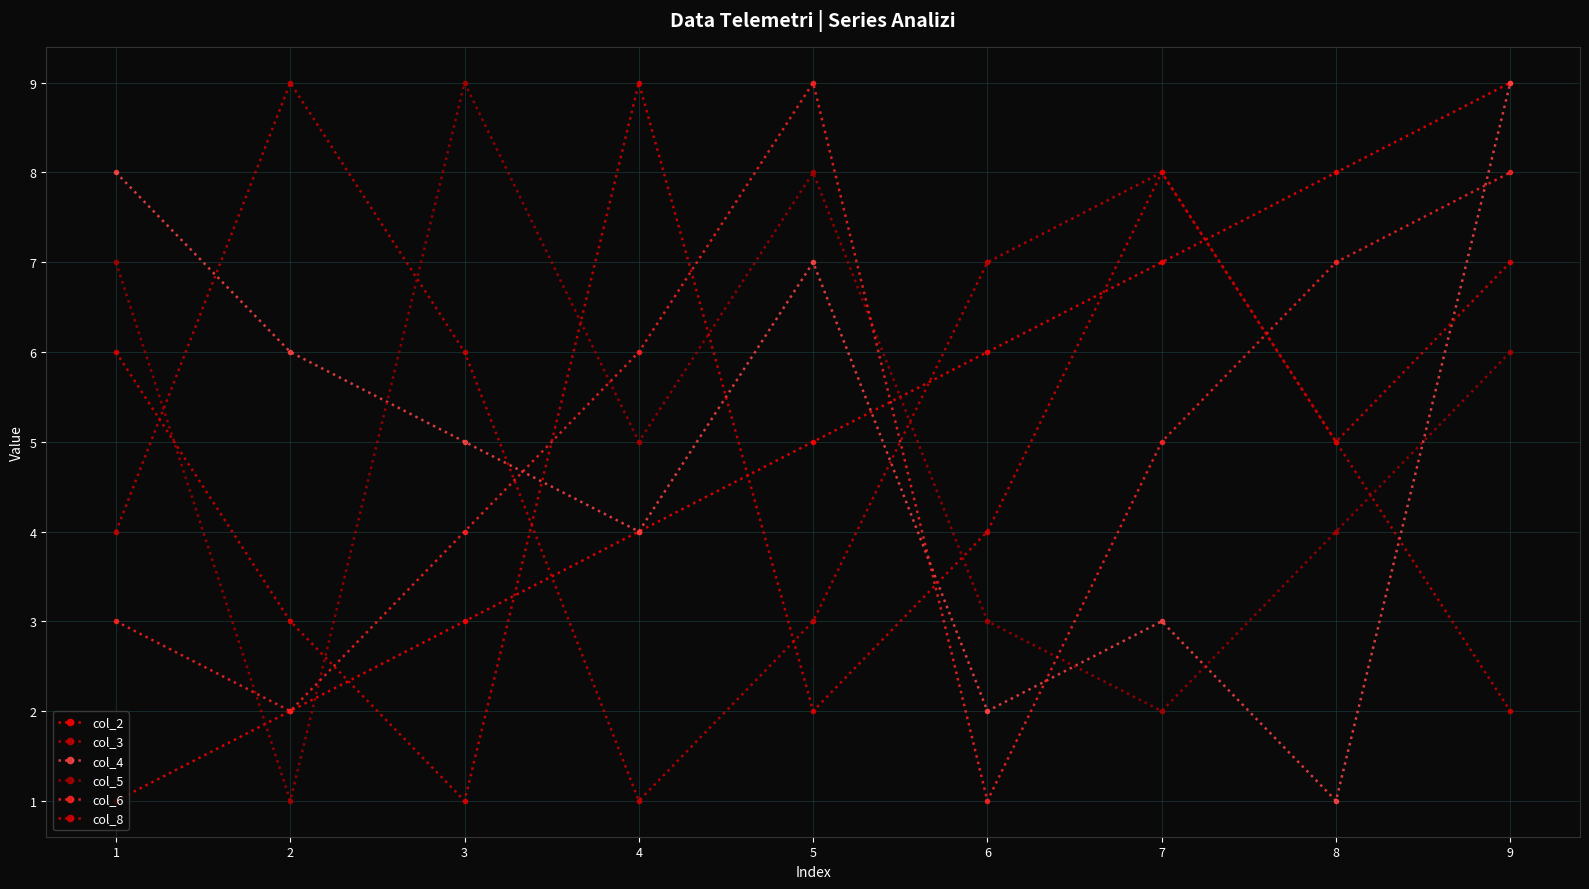

How many col_6 values are between 3 and 7?

5